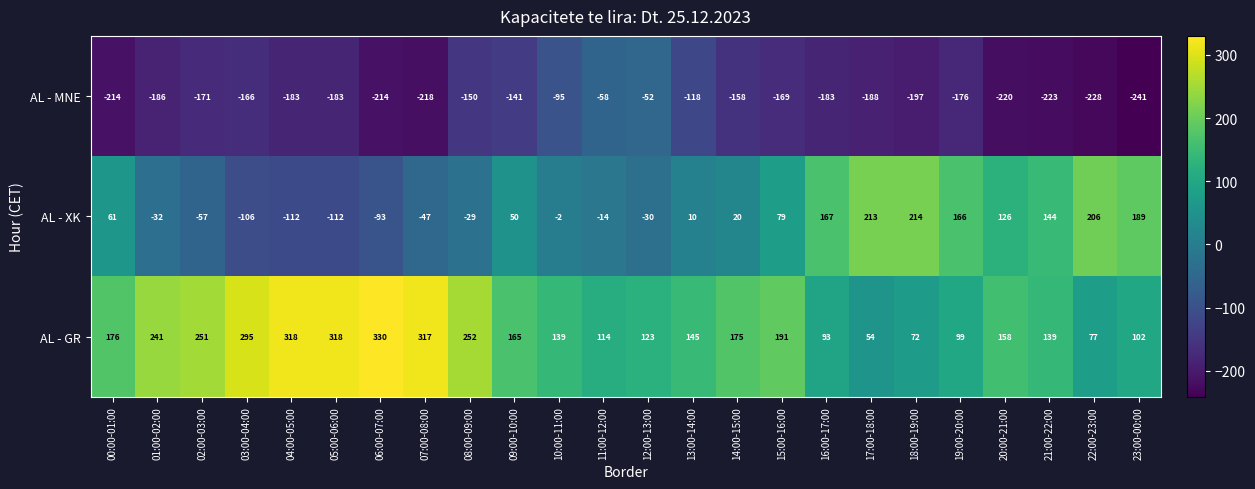

Count the number of categories in the chart.

24